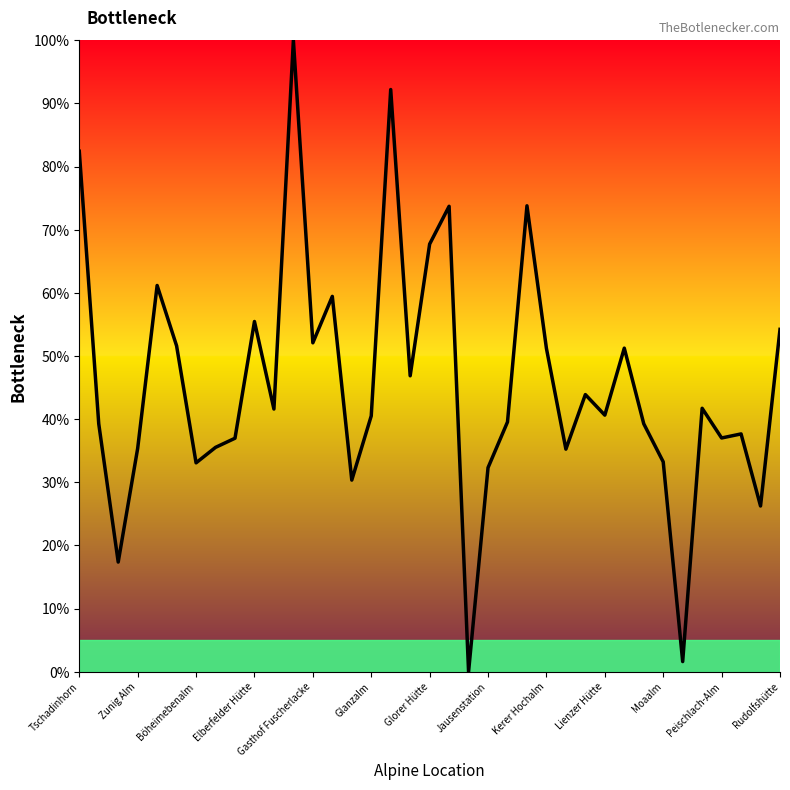

What is the difference between the maximum and minimum values?

100.0